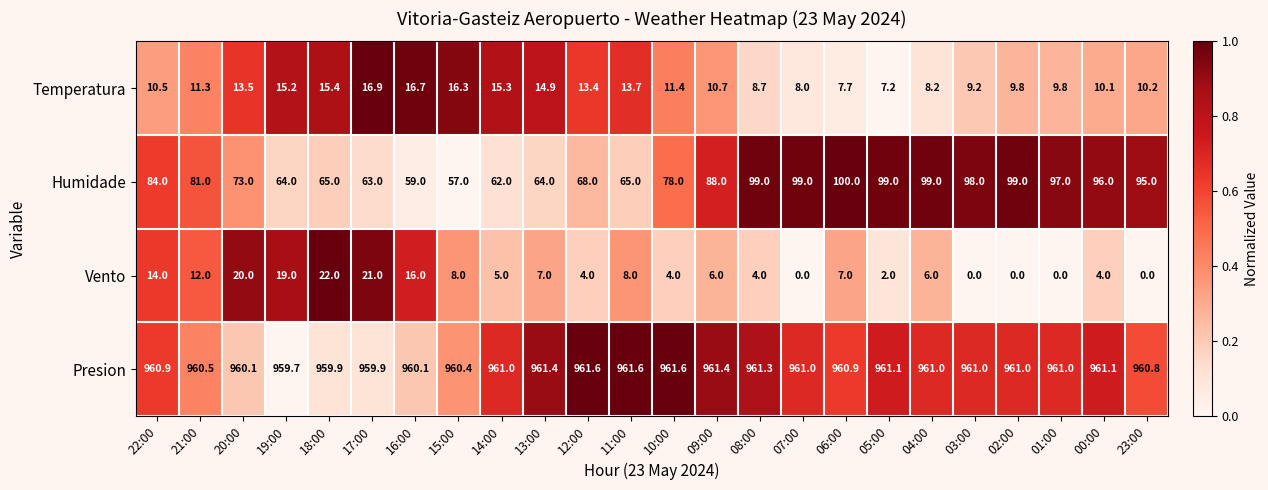

What is the maximum value for Presion?

961.6